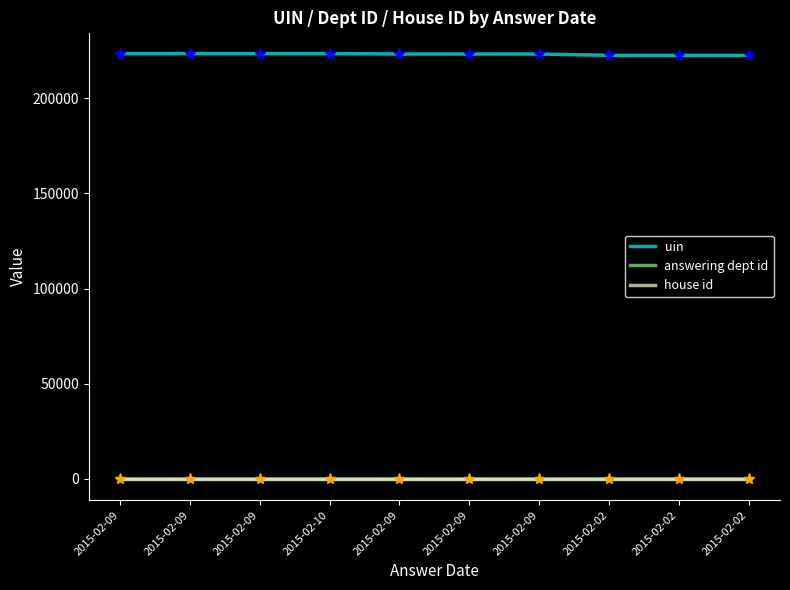

Rank the categories by uin value from lowest to highest.

2015-02-02, 2015-02-02, 2015-02-02, 2015-02-09, 2015-02-09, 2015-02-09, 2015-02-09, 2015-02-09, 2015-02-10, 2015-02-09